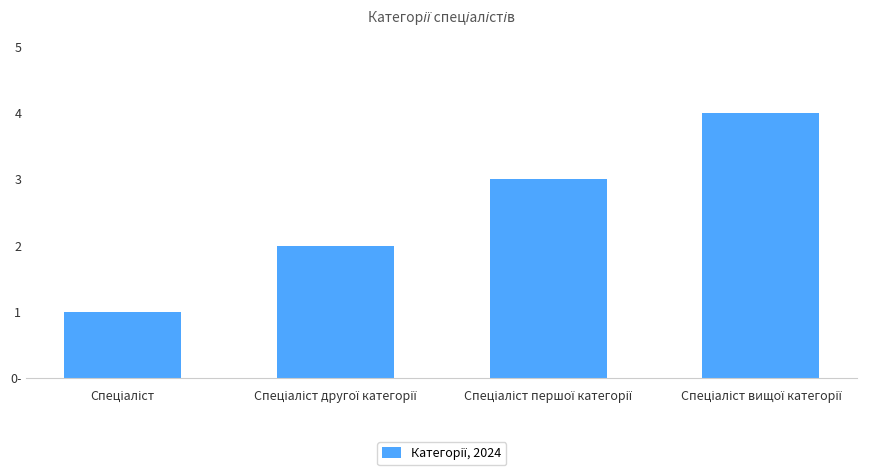

What is the ratio of the value at Спеціаліст другої категорії to the value at Спеціаліст вищої категорії?

0.5